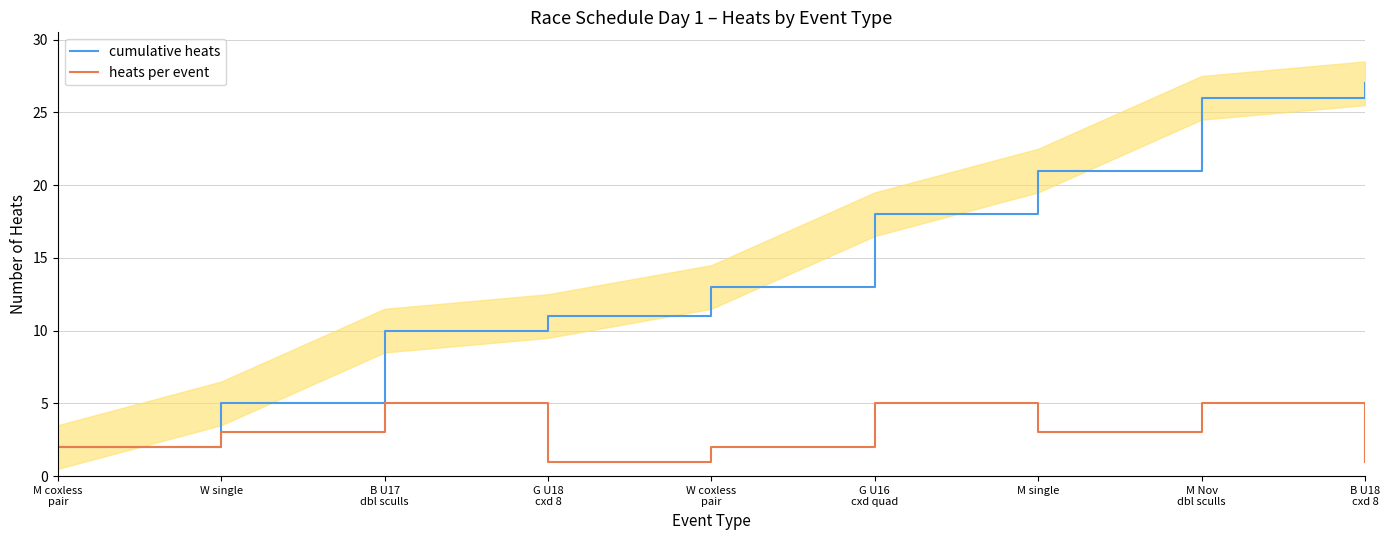

At how many categories does at least one series exceed 3?

8